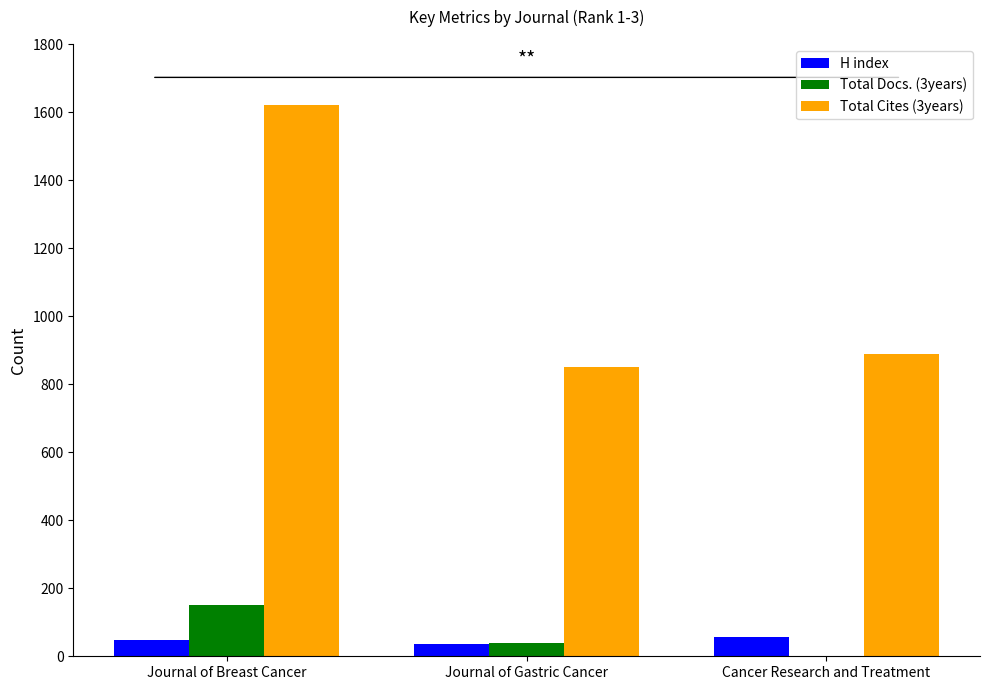

Where does the Total Docs. (3years) series first go above 40?

Journal of Breast Cancer